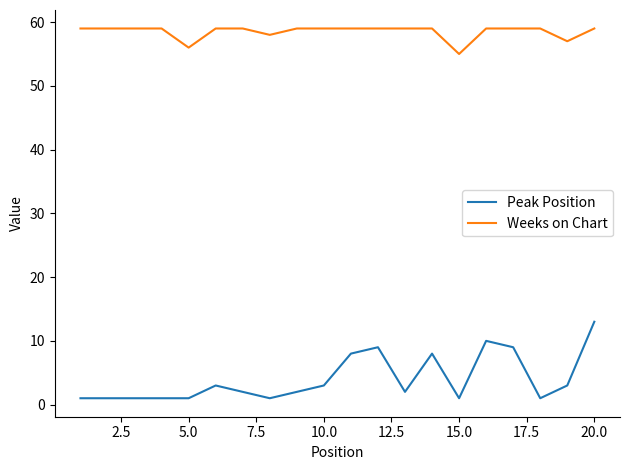

Rank the series by their average value, from lowest to highest.

Peak Position, Weeks on Chart